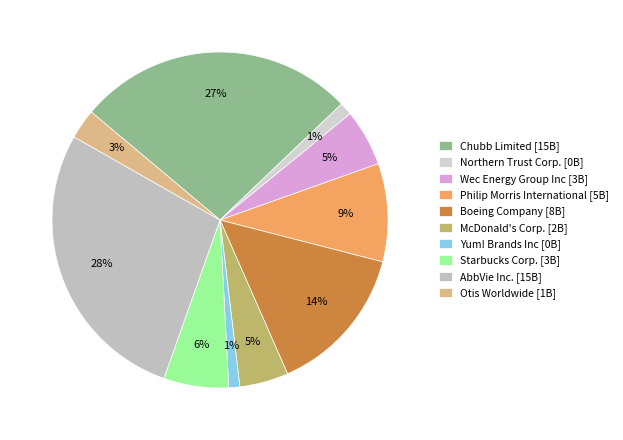

The McDonald's Corp. slice represents 5% of the pie. True or false?

True